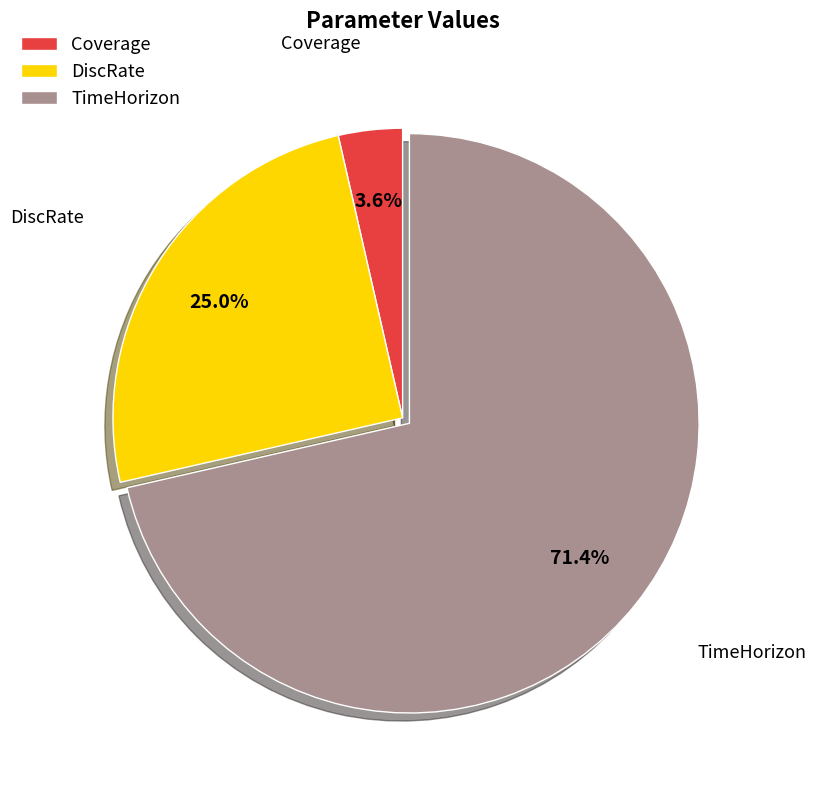

What percentage do DiscRate and TimeHorizon together represent?

96.4%